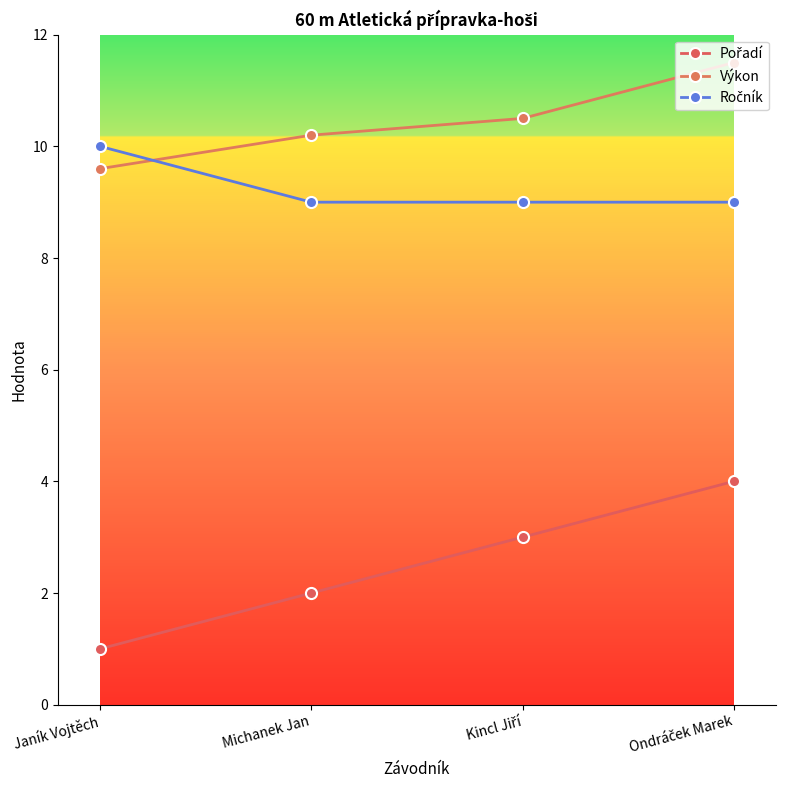

Count the number of data series in this chart.

3